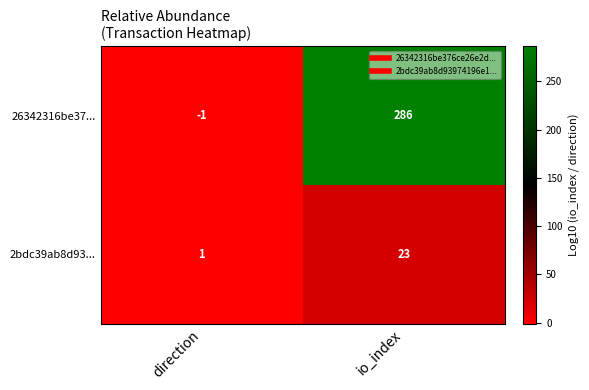

What is the greatest value displayed?

286